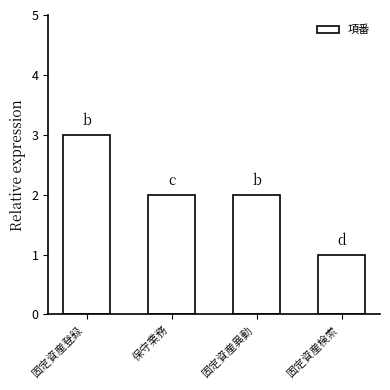

Are the bars grouped side by side (vs. stacked)?

No